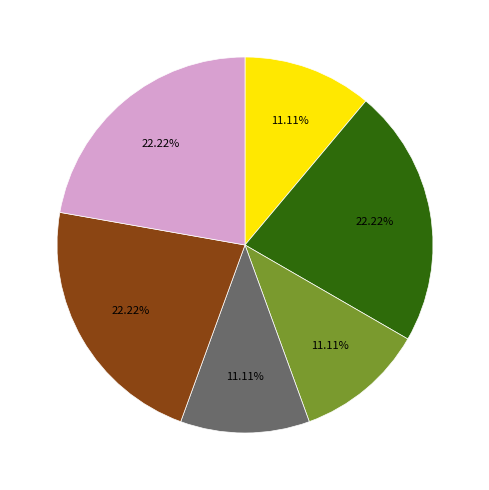

Is there any slice that represents more than half of the pie?

No